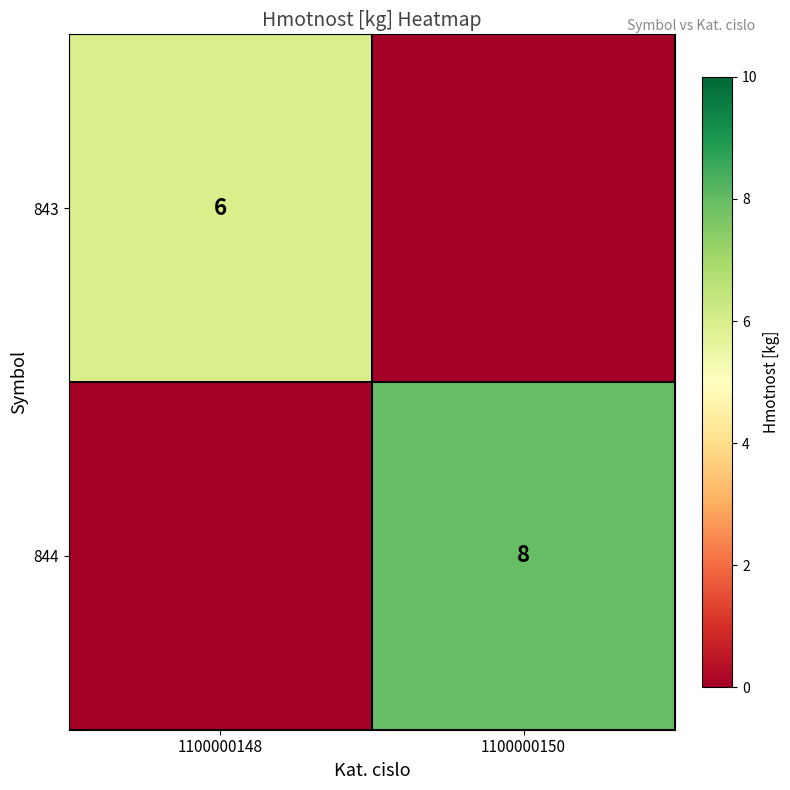

Is it true that 843 equals 10 at 1100000148?

False